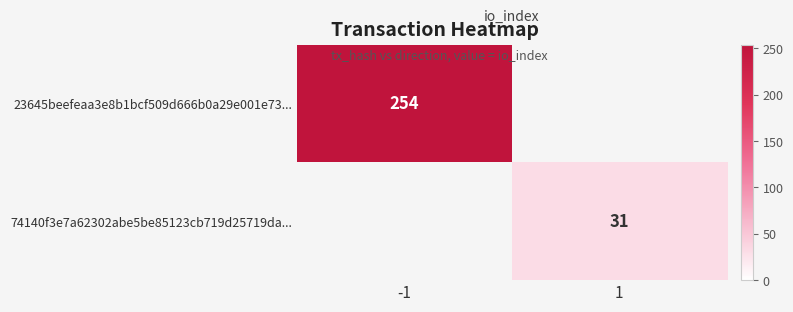

True or false: 74140f3e7a62302abe5be85123cb719d25719da... has a value of 16 at 1.

False